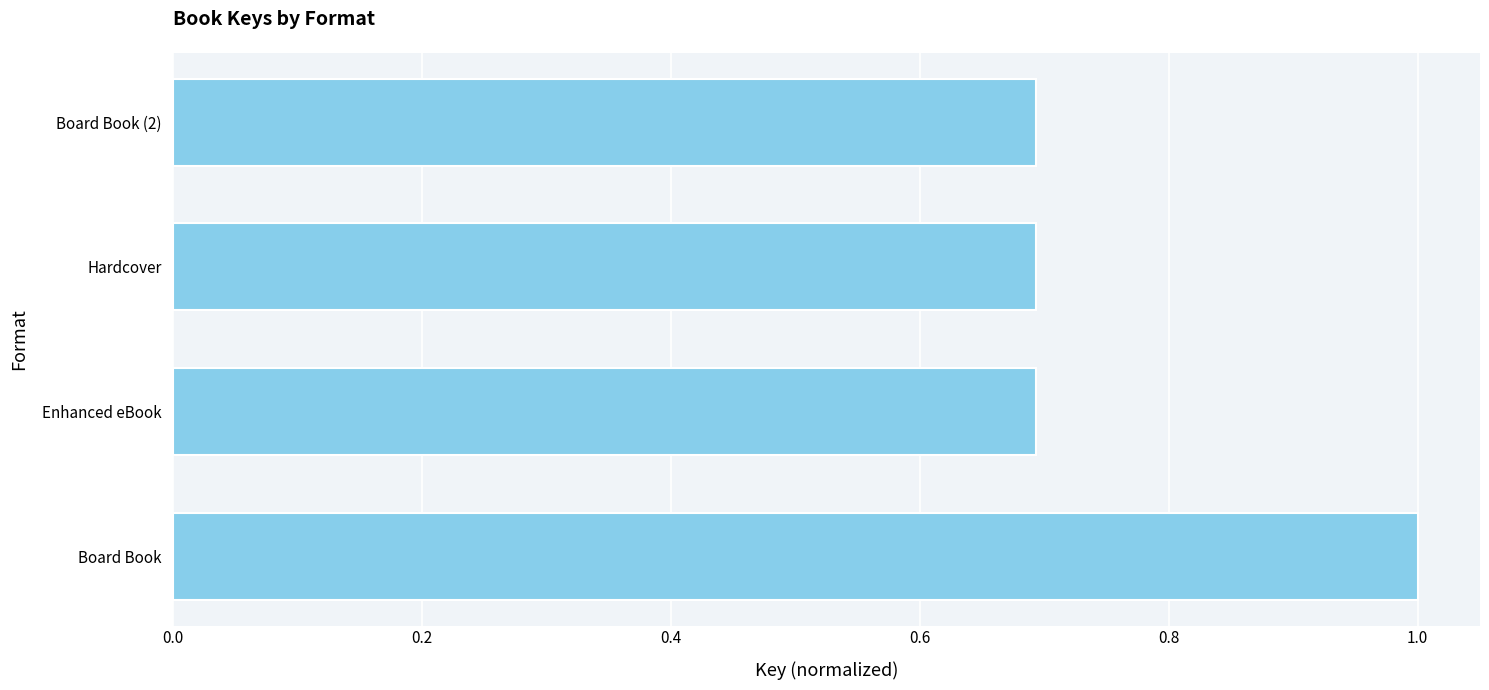

What is the minimum value shown in the chart?

0.7